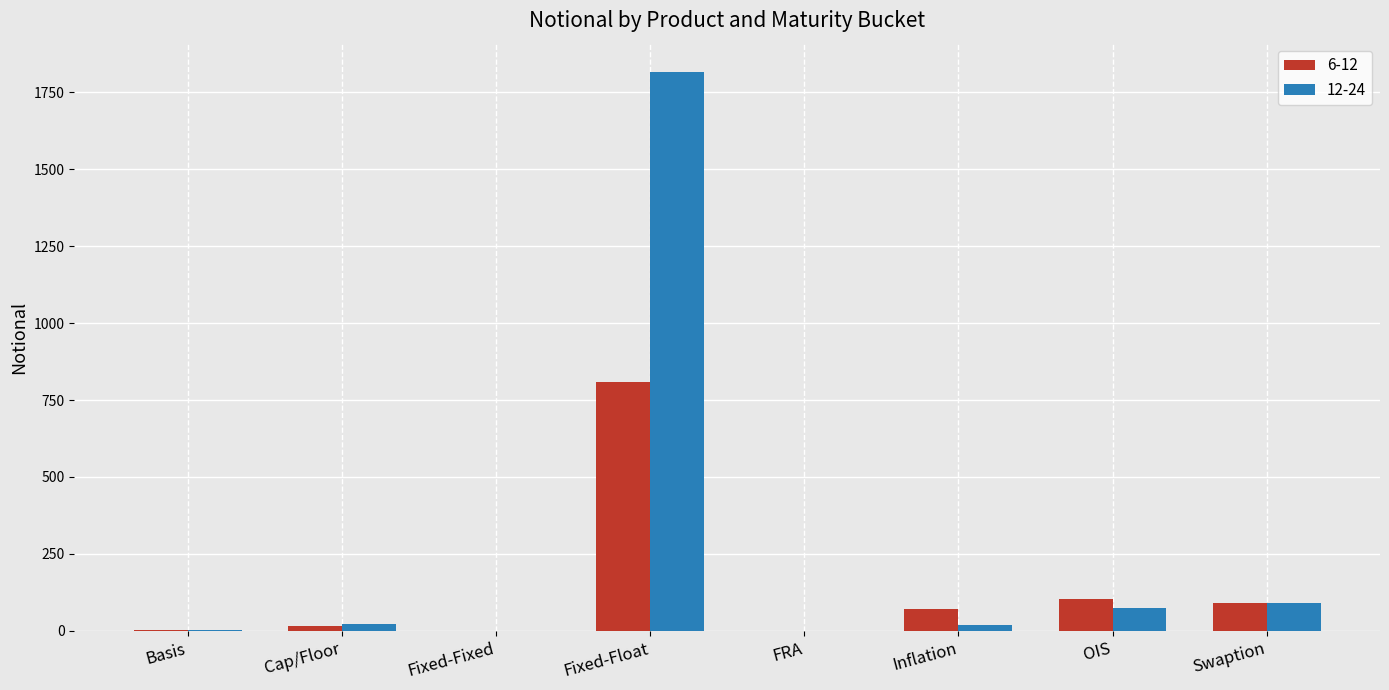

Which series has the largest total across all categories?

12-24